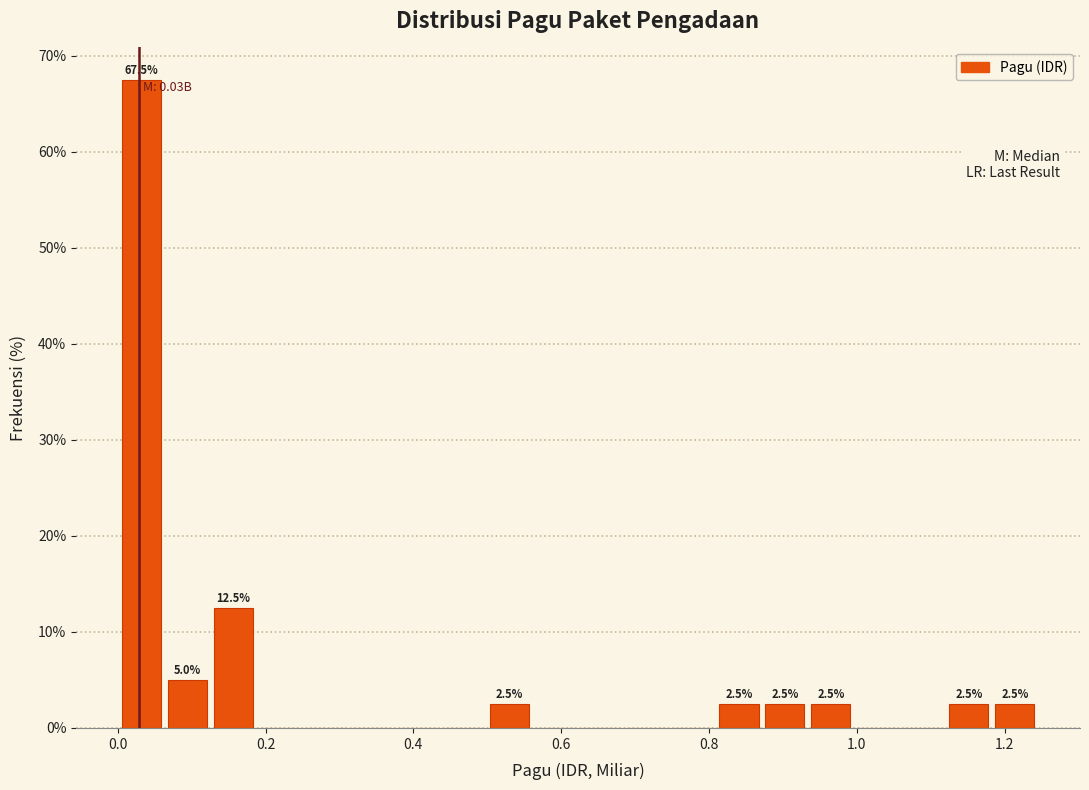

Around what value on the x-axis is the tallest bar? Give the approximate position of its centre, as read against the axis.

0.04